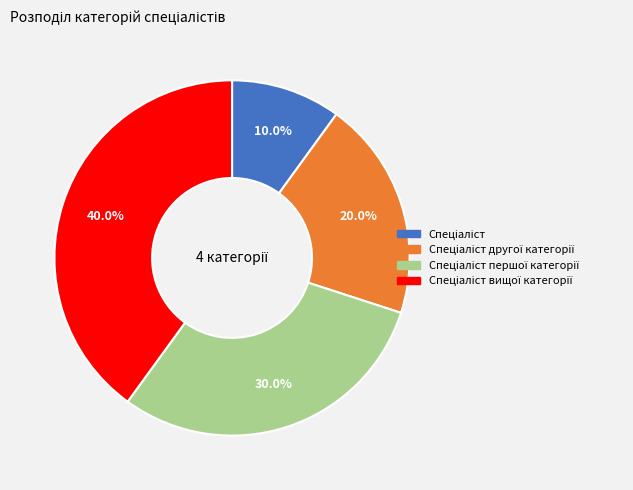

Is there any slice that represents more than half of the pie?

No